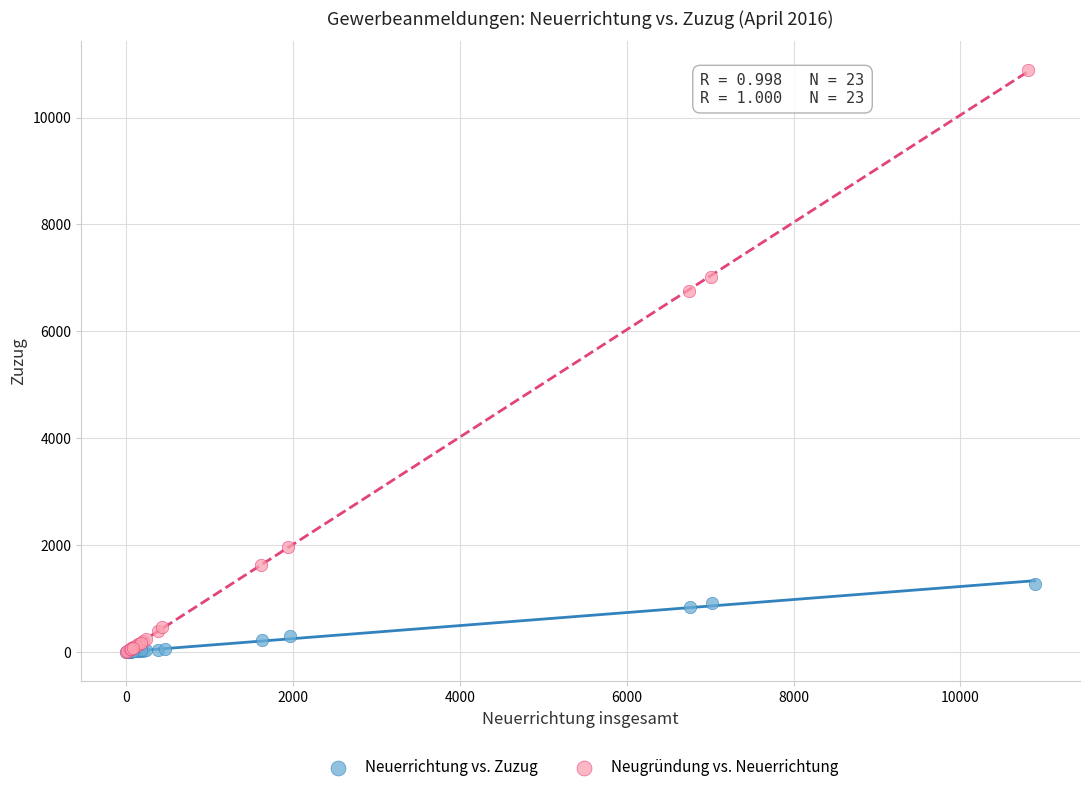

What are all the series names shown in the legend?

Neuerrichtung vs. Zuzug, Neugründung vs. Neuerrichtung